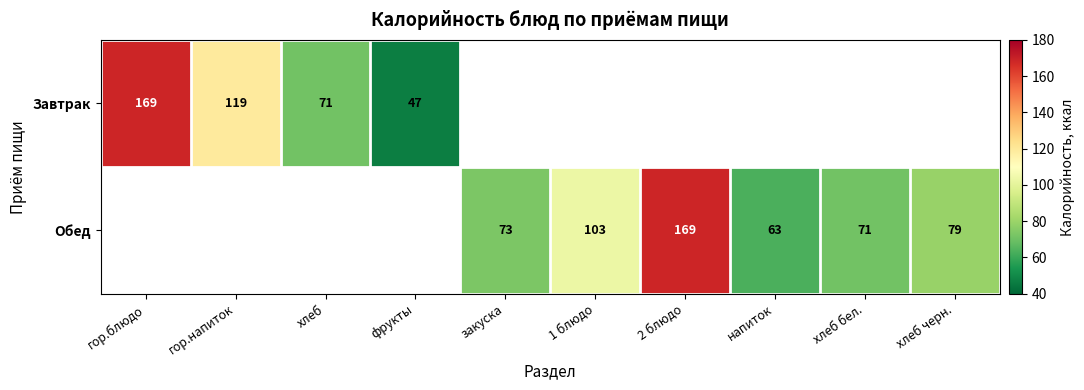

The Завтрак series shows 26 at гор.напиток. True or false?

False